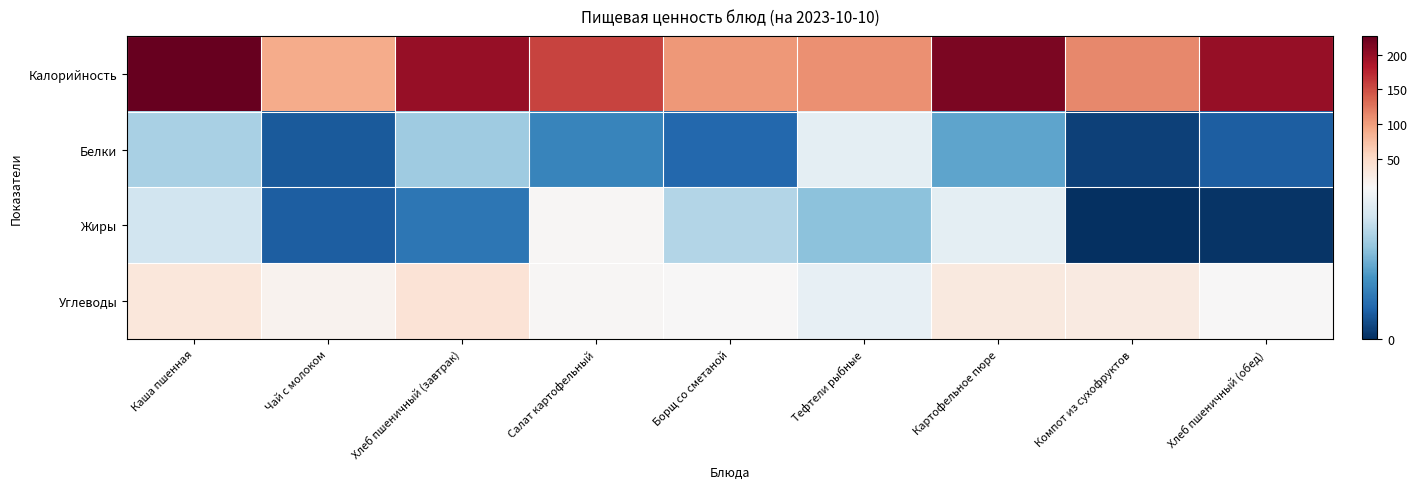

Reading left to right, list all the values displayed in this chart.

Калорийность: Каша пшенная=227.2	Чай с молоком=89.3	Хлеб пшеничный (завтрак)=198.8	Салат картофельный=157.0	Борщ со сметаной=104.2	Тефтели рыбные=109.0	Картофельное пюре=213.9	Компот из сухофруктов=113.8	Хлеб пшеничный (обед)=198.8
Белки: Каша пшенная=6.0	Чай с молоком=1.4	Хлеб пшеничный (завтрак)=5.7	Салат картофельный=3.0	Борщ со сметаной=1.9	Тефтели рыбные=8.1	Картофельное пюре=4.3	Компот из сухофруктов=0.6	Хлеб пшеничный (обед)=1.6
Жиры: Каша пшенная=7.3	Чай с молоком=1.6	Хлеб пшеничный (завтрак)=2.5	Салат картофельный=11.4	Борщ со сметаной=6.3	Тефтели рыбные=5.3	Картофельное пюре=8.1	Компот из сухофруктов=0.0	Хлеб пшеничный (обед)=0.2
Углеводы: Каша пшенная=34.3	Чай с молоком=17.3	Хлеб пшеничный (завтрак)=38.0	Салат картофельный=10.8	Борщ со сметаной=10.1	Тефтели рыбные=8.2	Картофельное пюре=31.1	Компот из сухофруктов=27.9	Хлеб пшеничный (обед)=9.7